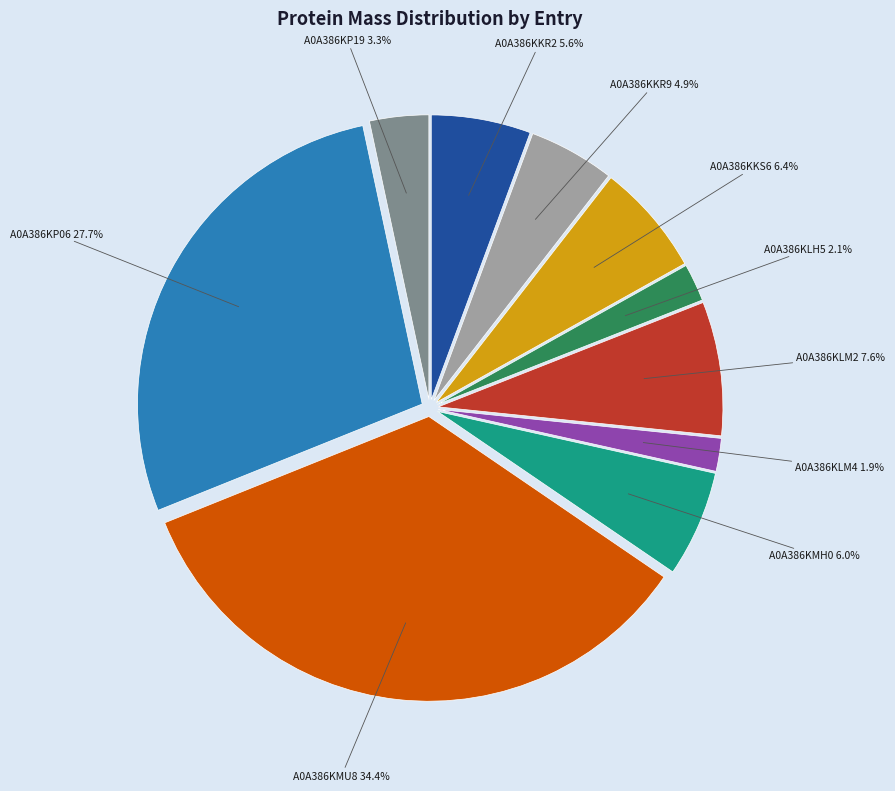

Approximately how many times larger is the value at A0A386KLM4 compared to A0A386KLH5?

0.9